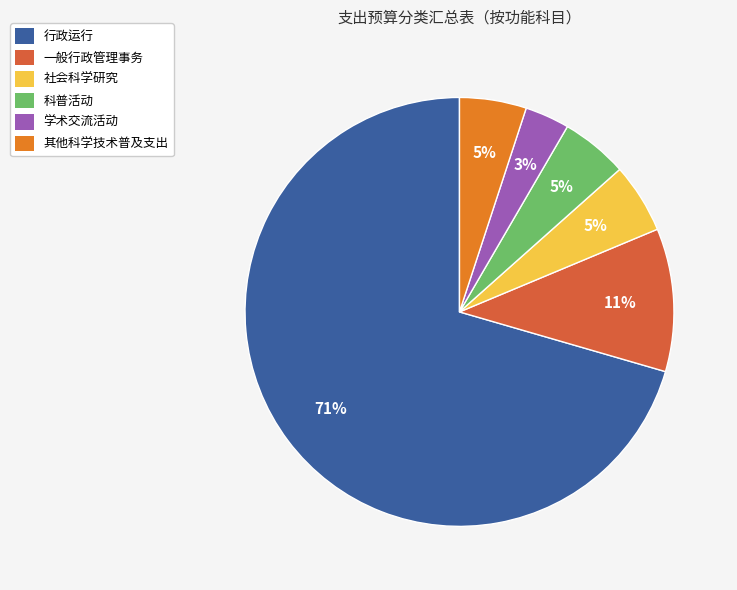

Is there a majority slice in this chart?

Yes